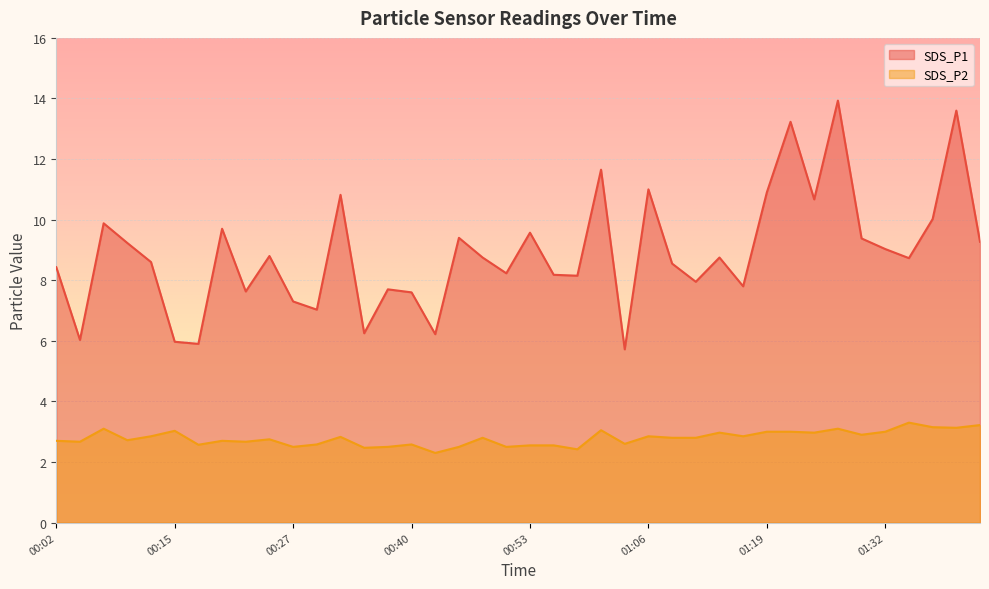

What is the difference between the second highest and second lowest values in the SDS_P2 series?

0.8